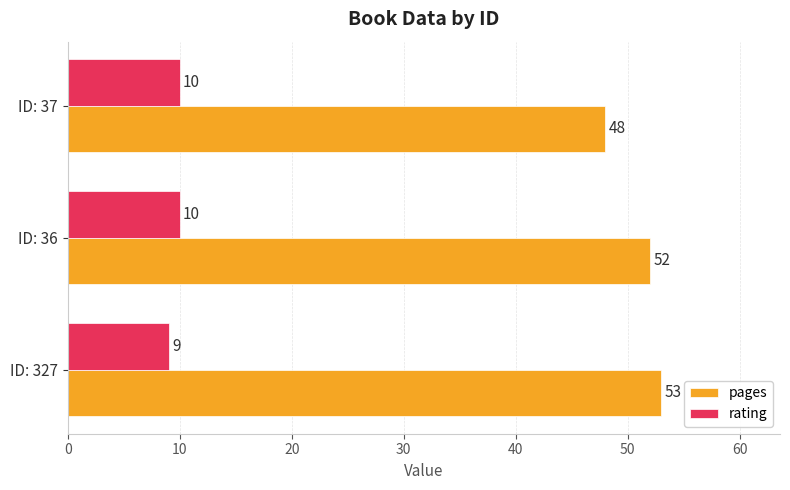

What are all the series names shown in the legend?

pages, rating